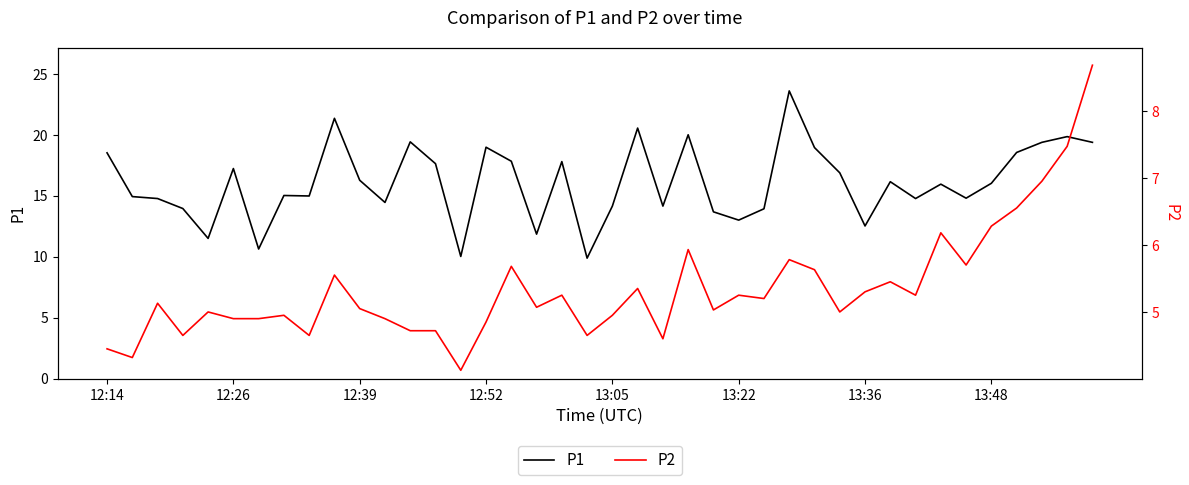

What is the value of the P1 point at the 20th from the left?

9.9